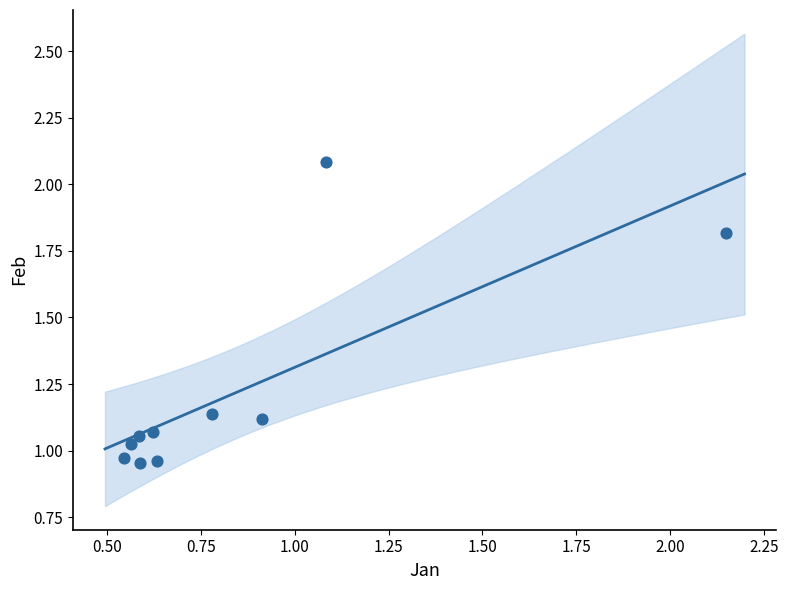

What is the range of X values (max minus min)?

1.6